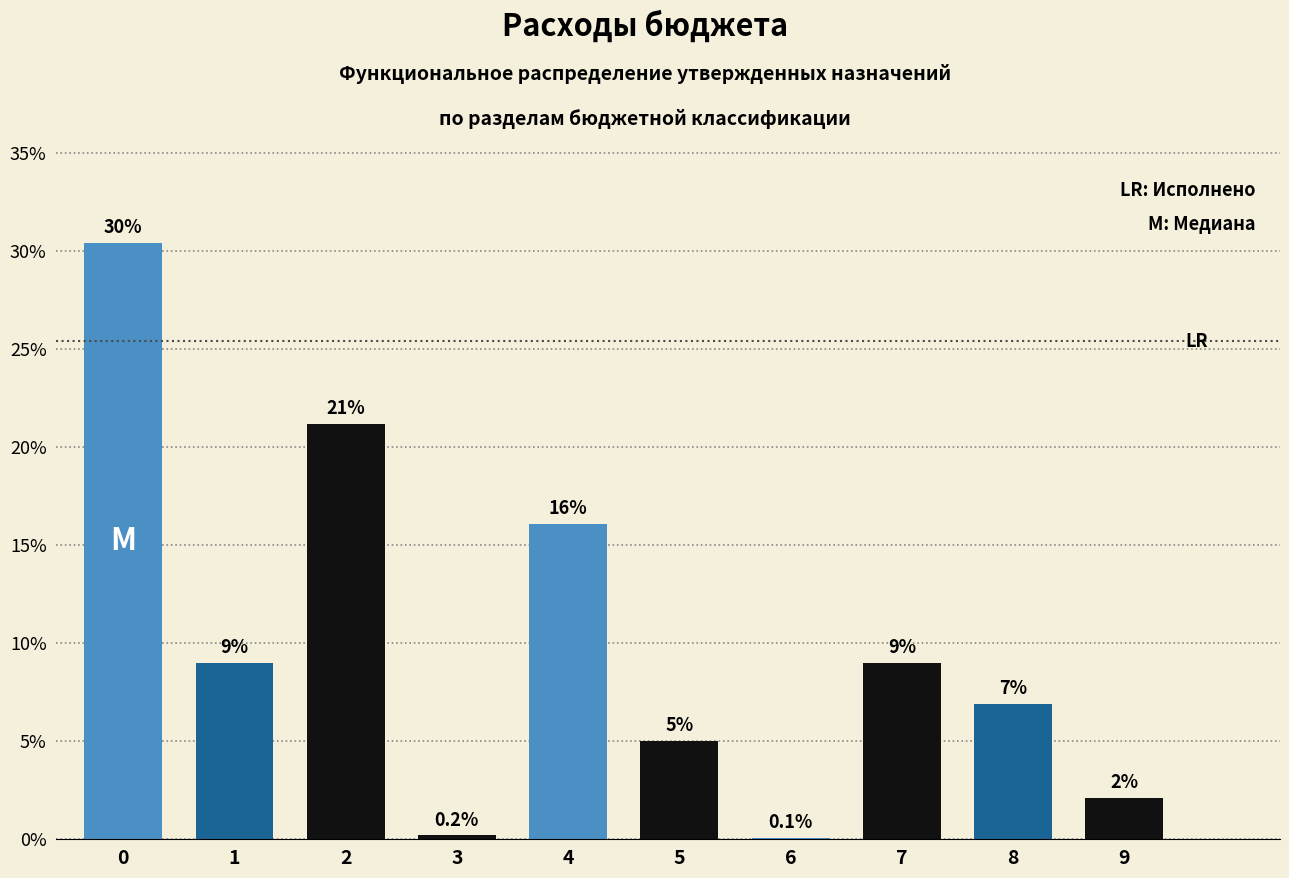

Is it true that the value at 7 is 4.2?

False